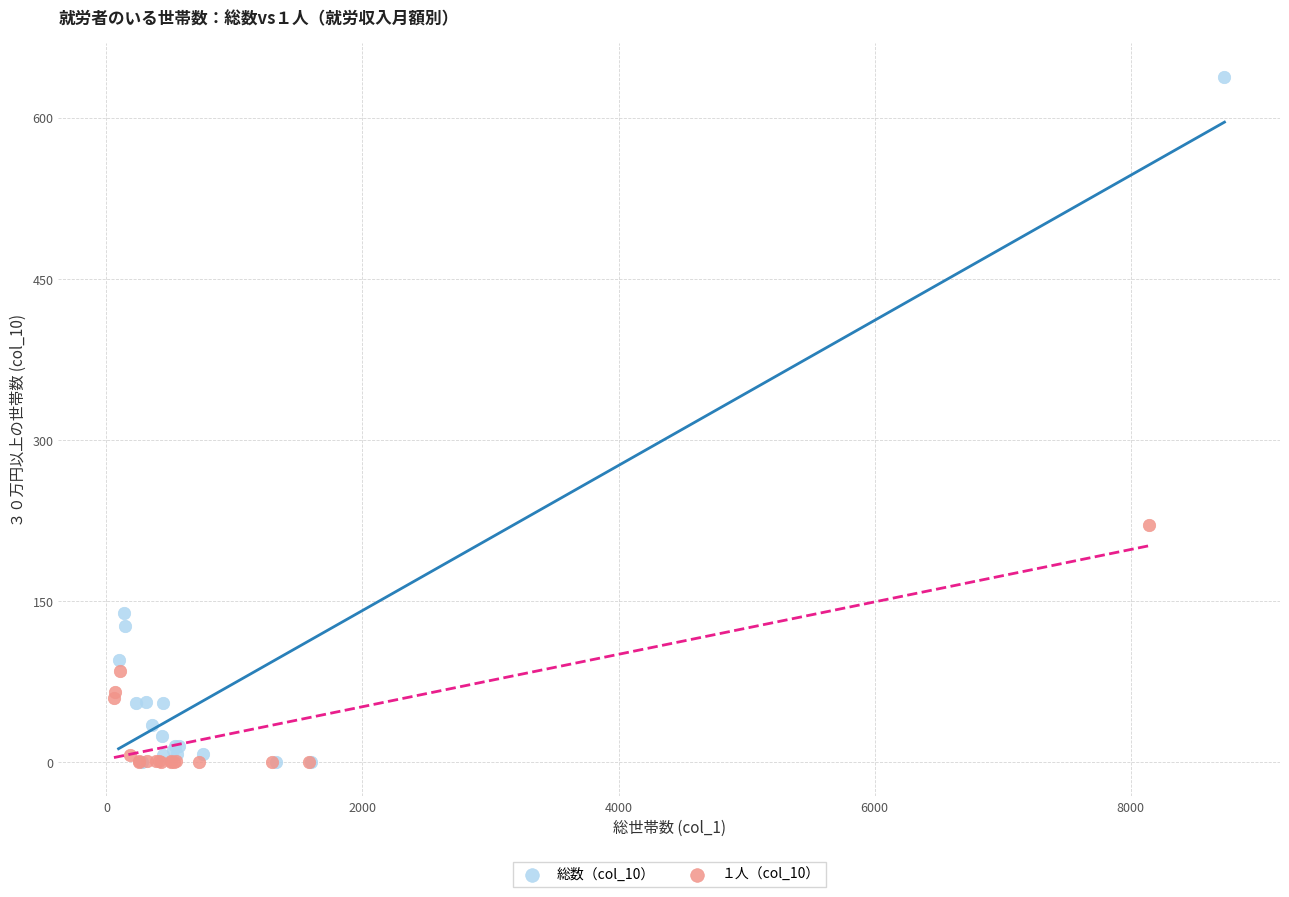

Which series has the widest spread of Y values?

総数（col_10）